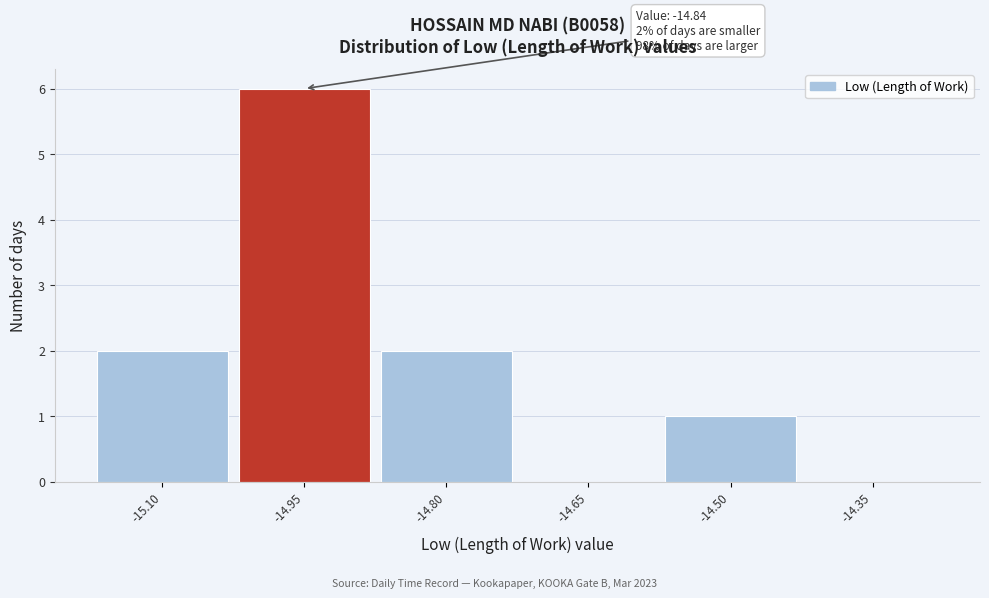

Reading right to left, what are all the values shown in this chart?

-14.35=0	-14.50=1	-14.65=0	-14.80=2	-14.95=6	-15.10=2